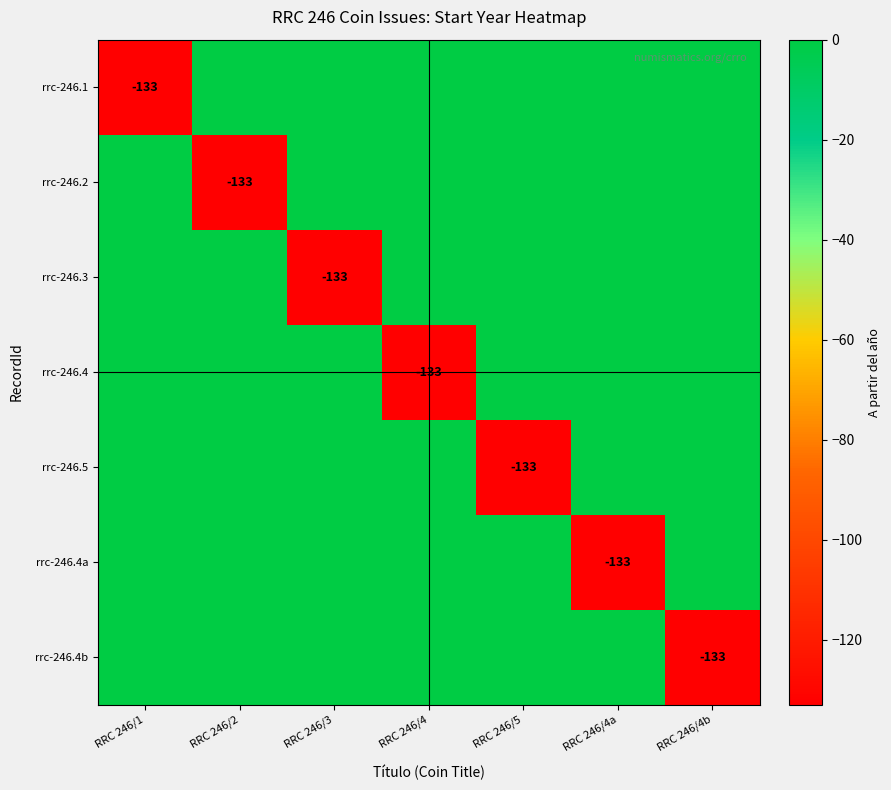

Is it true that rrc-246.4a equals -78 at RRC 246/4a?

False